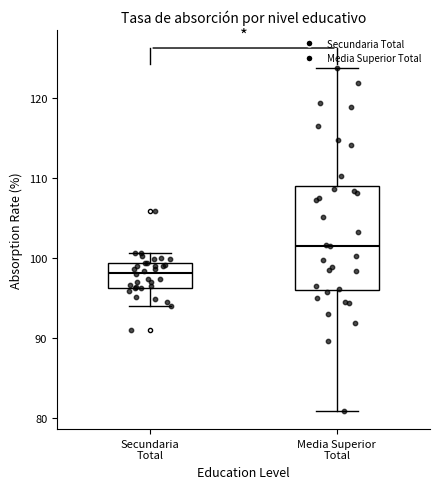

Where does the lower whisker of the box for Secundaria Total end on the y-axis? The values are not printed on the chart, so give them approximately, as read against the axis.

94